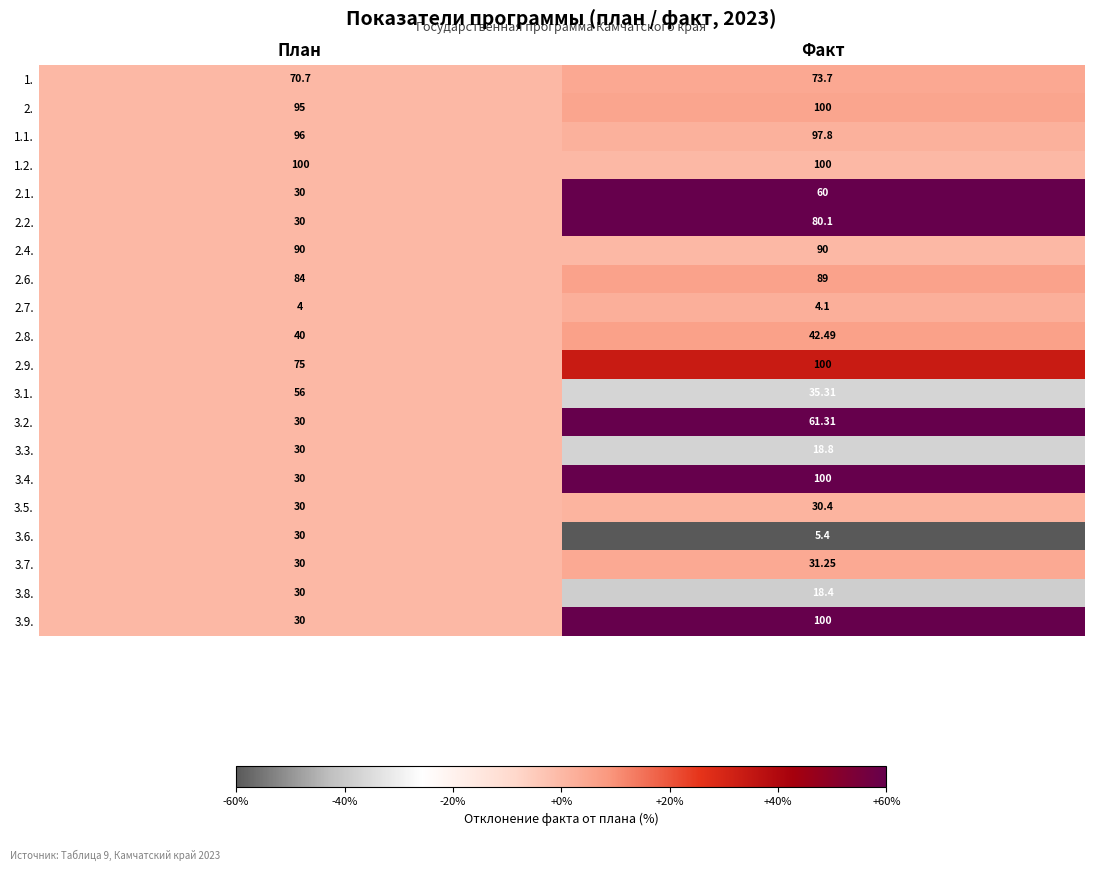

At which category does the chart reach its minimum across all series?

План